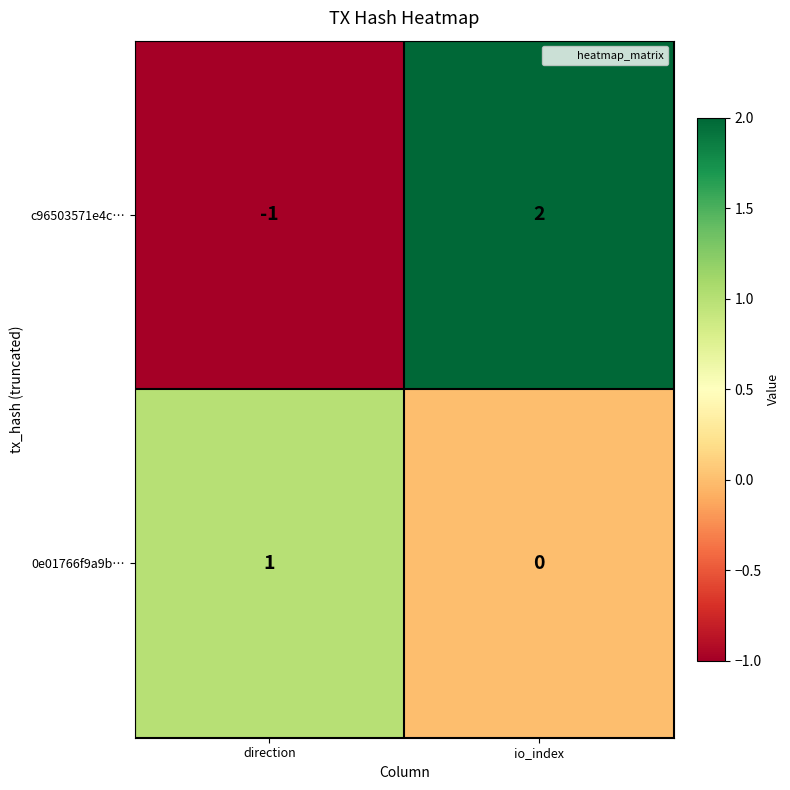

The c96503571e4c… series shows -2 at direction. True or false?

False